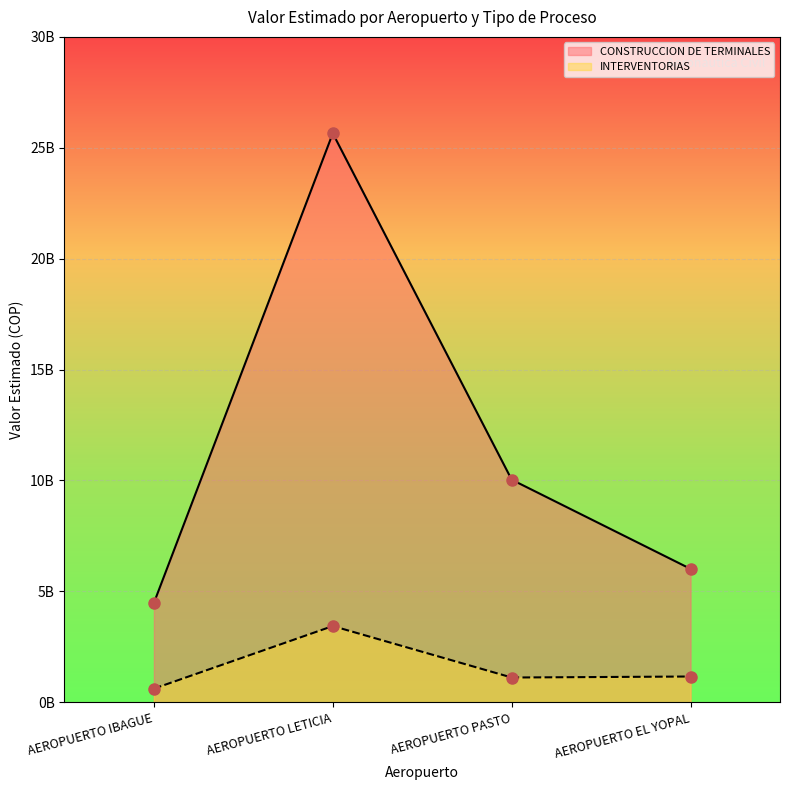

What is the difference between the highest and lowest values at AEROPUERTO LETICIA?

22215715001